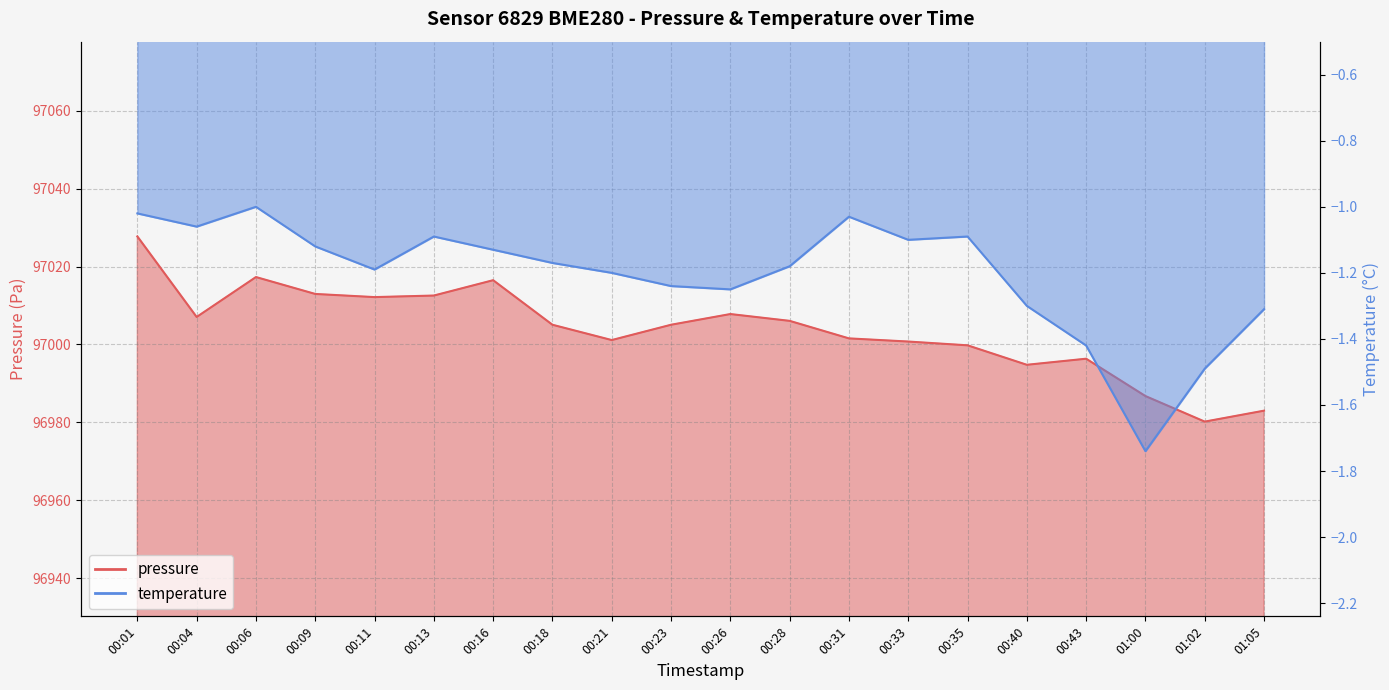

At how many categories does at least one series exceed 55006?

20